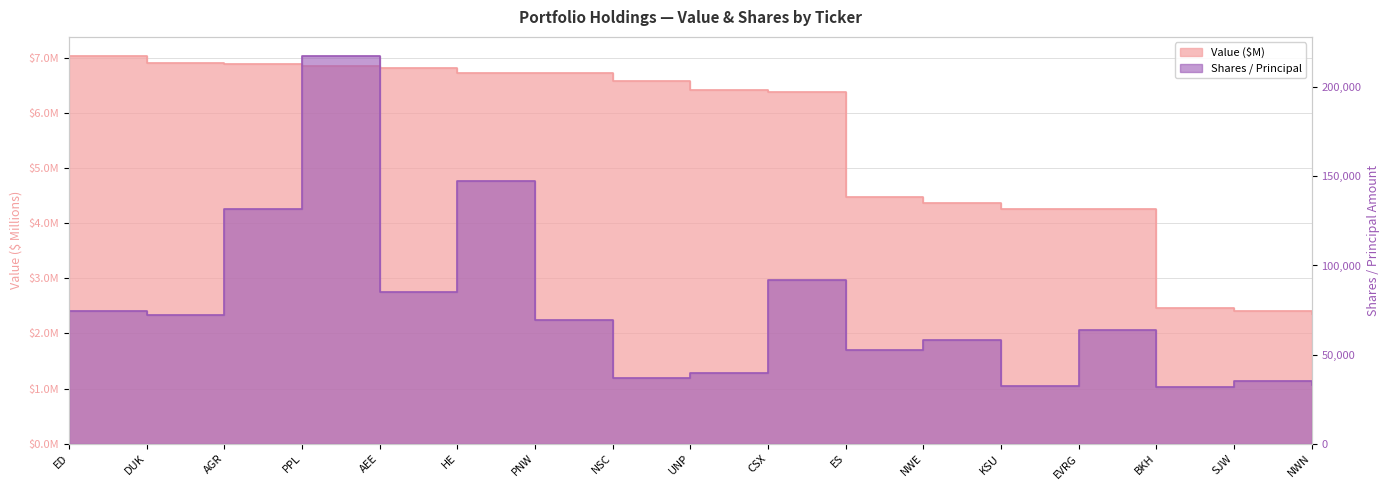

How many values in the Value ($) series exceed 6?

10